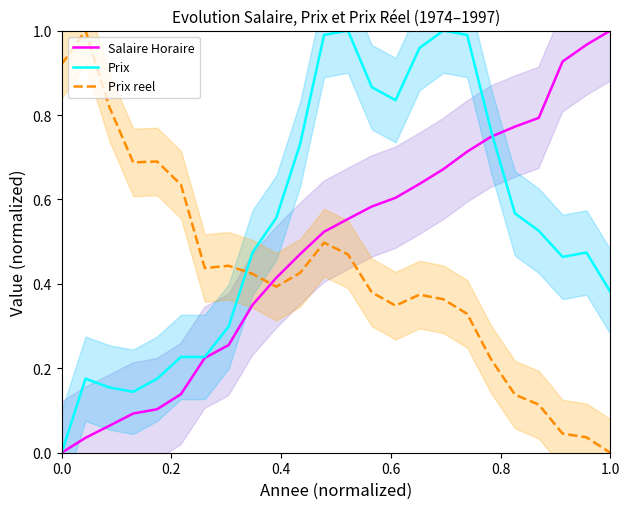

How many intersections are there between Prix and Salaire Horaire?

1